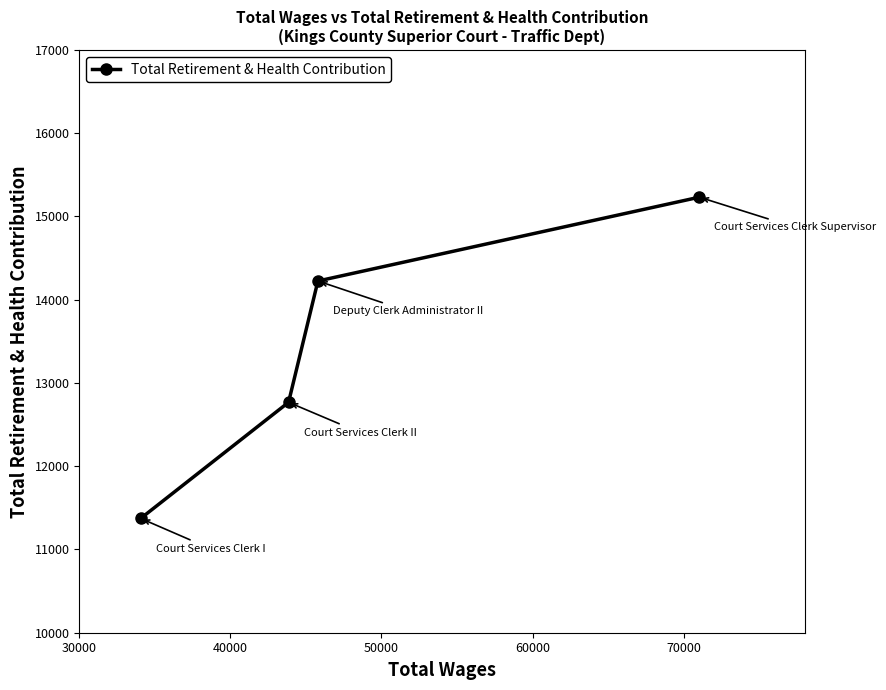

Reading right to left, what are all the values shown in this chart?

15232	14225	12768	11373